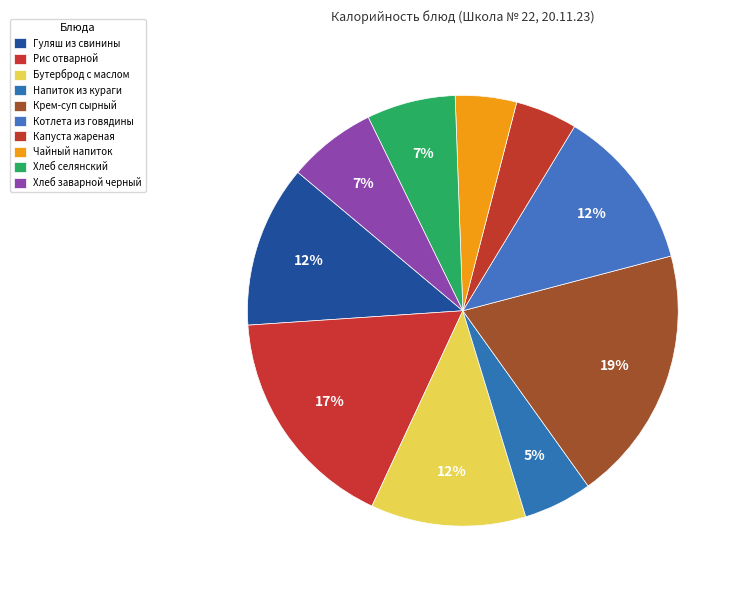

What is the change in value from Гуляш из свинины to Напиток из кураги?

-91.6